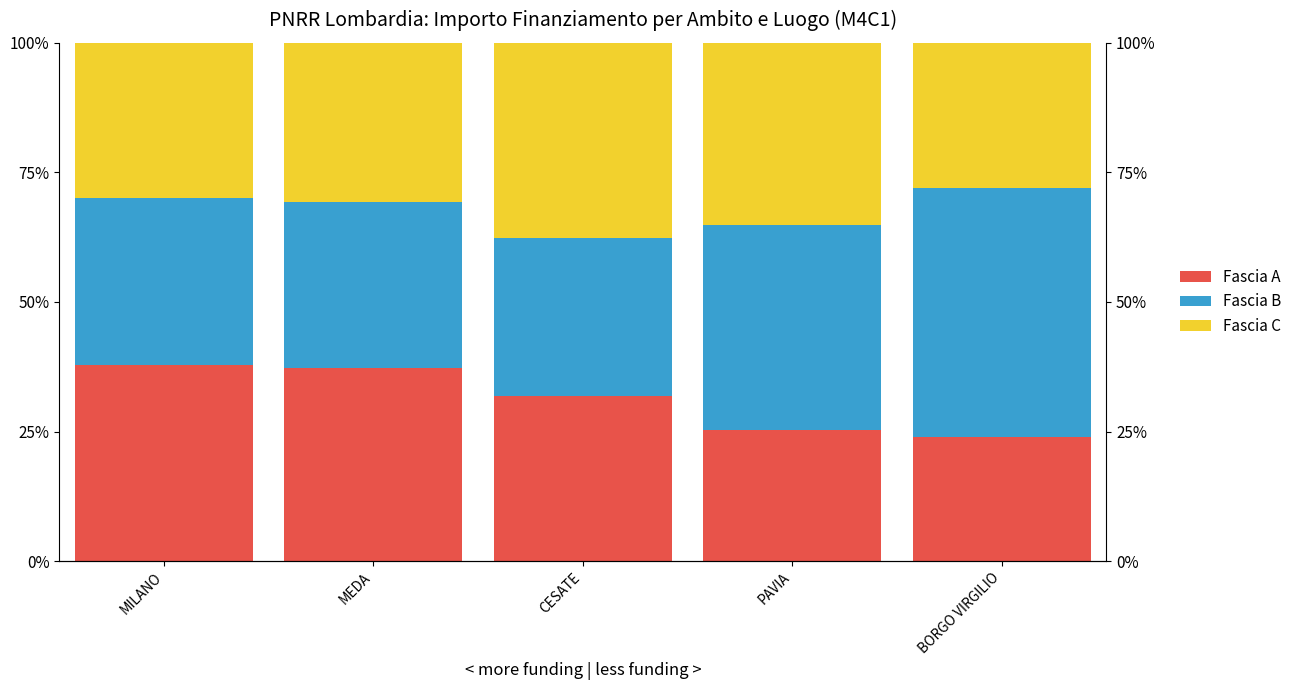

What position from the left is BORGO VIRGILIO?

5